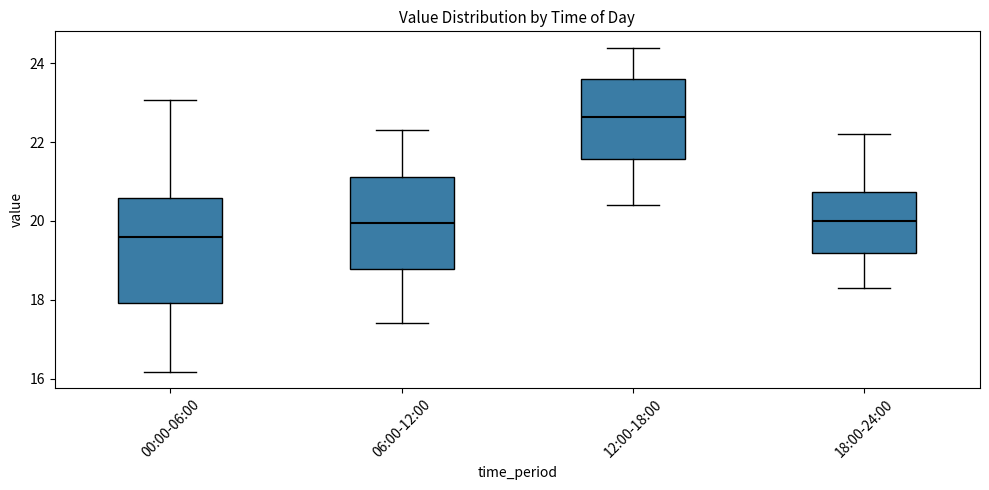

Where does the lower whisker of the box for 12:00-18:00 end on the y-axis? The values are not printed on the chart, so give them approximately, as read against the axis.

20.4